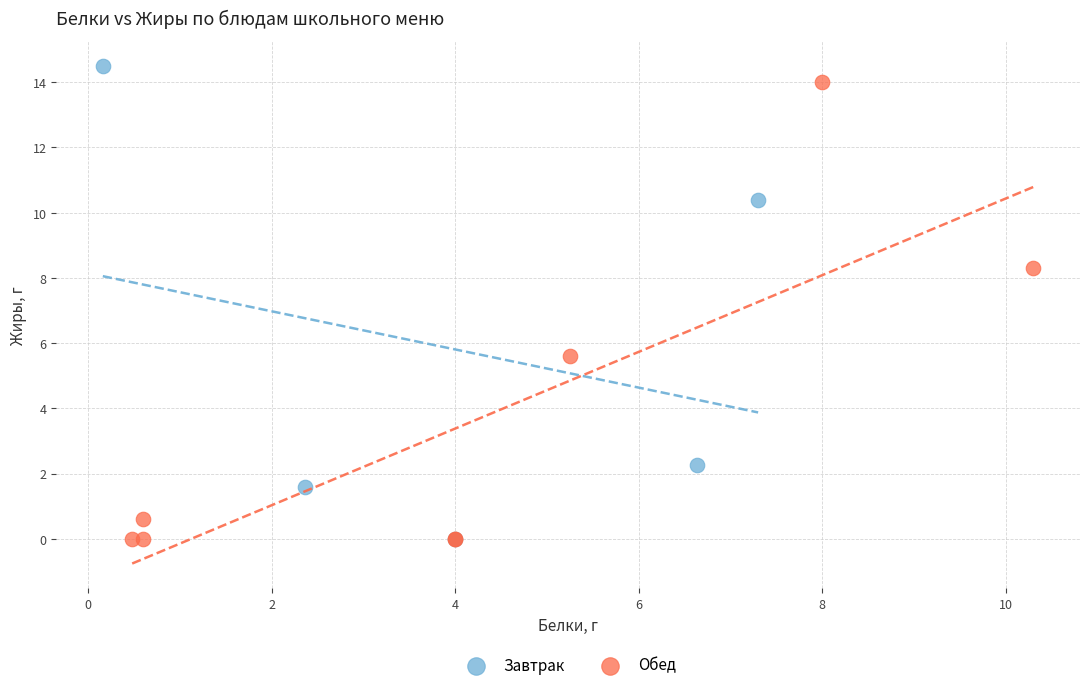

What are all the series names shown in the legend?

Завтрак, Обед